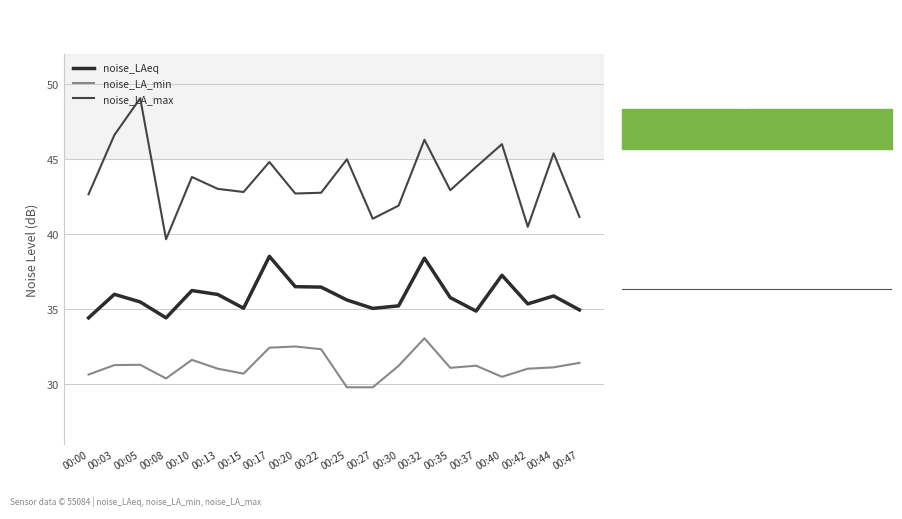

What is the difference between the noise_LAeq values at 00:00 and 00:05?

1.1